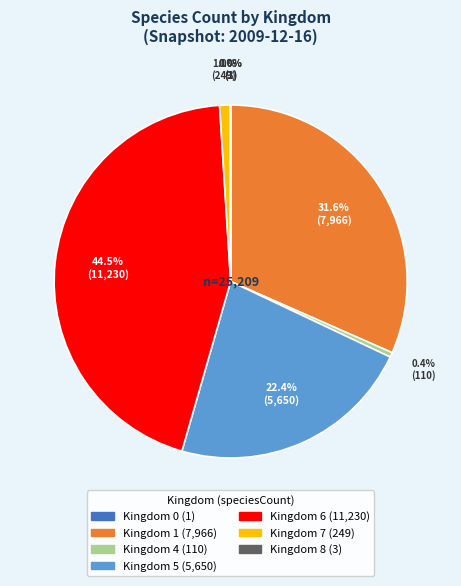

Is there a majority slice in this chart?

No